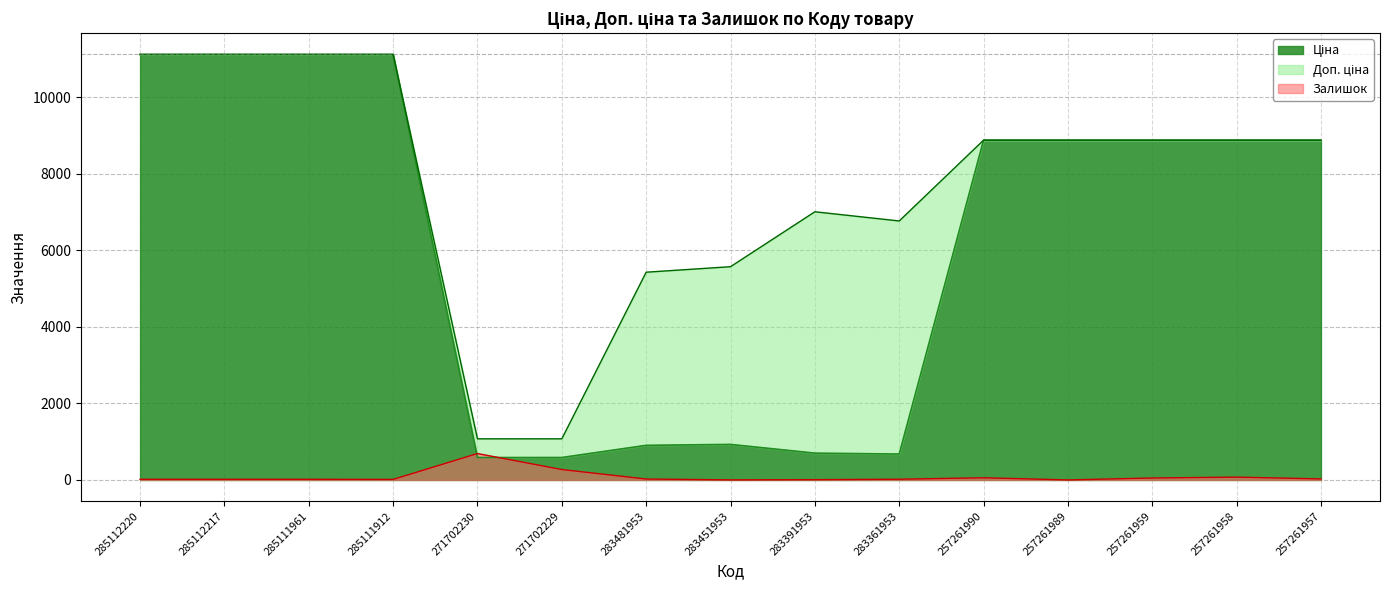

What is the label of the 15th point from the left?

257261957